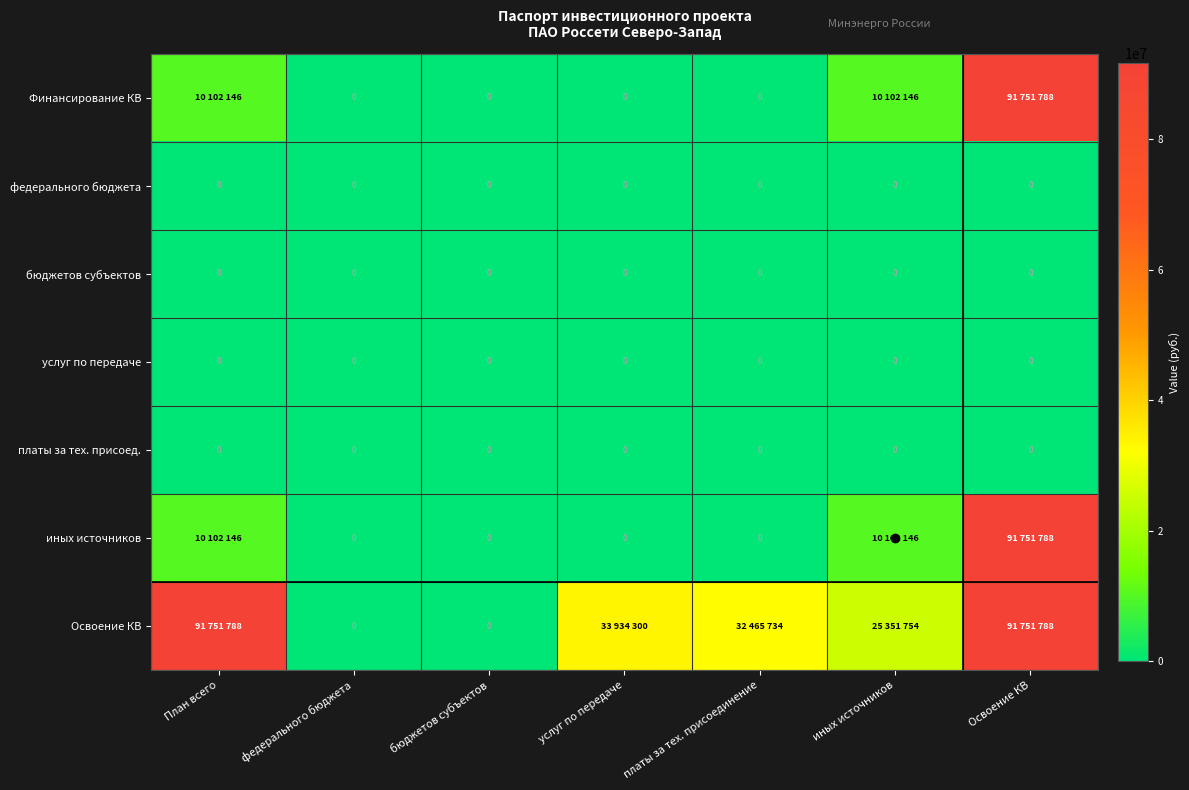

True or false: платы за тех. присоед. has a value of 0 at иных источников.

True